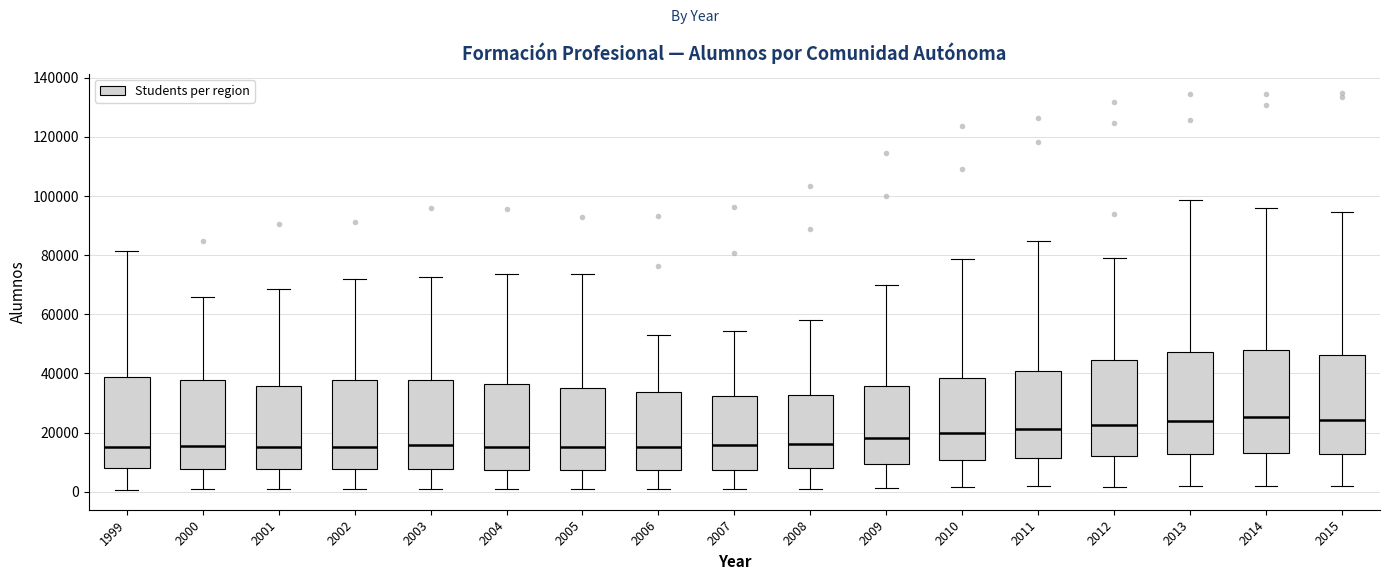

Reading left to right, transcribe this box plot: for each box, give where its median line is, the range the box spans, and where its two whiskers end, as read against the y-axis. The values are not printed on the chart, so give them approximately, as read against the axis.

1999: median 16000, box 8000 to 38000, whiskers 0 to 82000
2000: median 16000, box 8000 to 38000, whiskers 0 to 66000
2001: median 16000, box 8000 to 36000, whiskers 0 to 68000
2002: median 16000, box 8000 to 38000, whiskers 0 to 72000
2003: median 16000, box 8000 to 38000, whiskers 0 to 72000
2004: median 16000, box 8000 to 36000, whiskers 0 to 74000
2005: median 16000, box 8000 to 36000, whiskers 0 to 74000
2006: median 16000, box 8000 to 34000, whiskers 0 to 52000
2007: median 16000, box 8000 to 32000, whiskers 0 to 54000
2008: median 16000, box 8000 to 32000, whiskers 2000 to 58000
2009: median 18000, box 10000 to 36000, whiskers 2000 to 70000
2010: median 20000, box 10000 to 38000, whiskers 2000 to 78000
2011: median 22000, box 12000 to 40000, whiskers 2000 to 84000
2012: median 22000, box 12000 to 44000, whiskers 2000 to 80000
2013: median 24000, box 12000 to 48000, whiskers 2000 to 98000
2014: median 26000, box 12000 to 48000, whiskers 2000 to 96000
2015: median 24000, box 12000 to 46000, whiskers 2000 to 94000